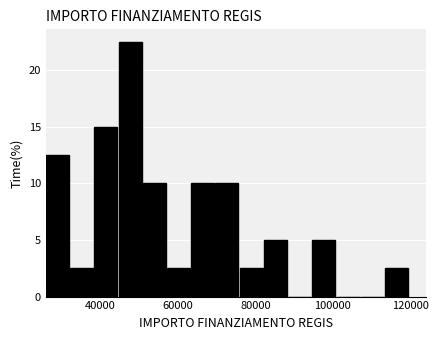

Read against the x-axis, roughly where is the centre of the tallest bar?

48000